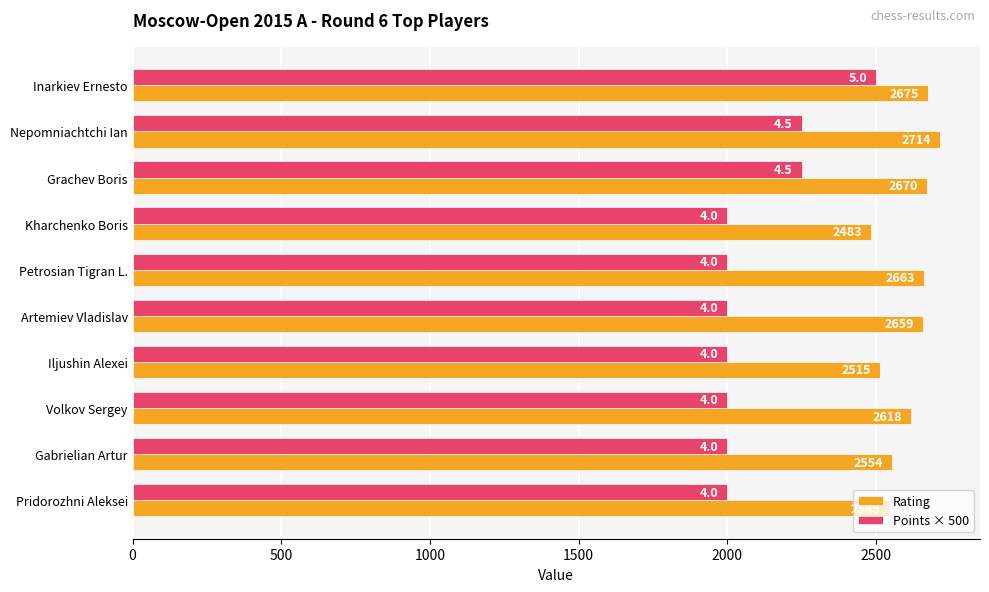

Which label corresponds to the largest value in the chart?

Nepomniachtchi Ian